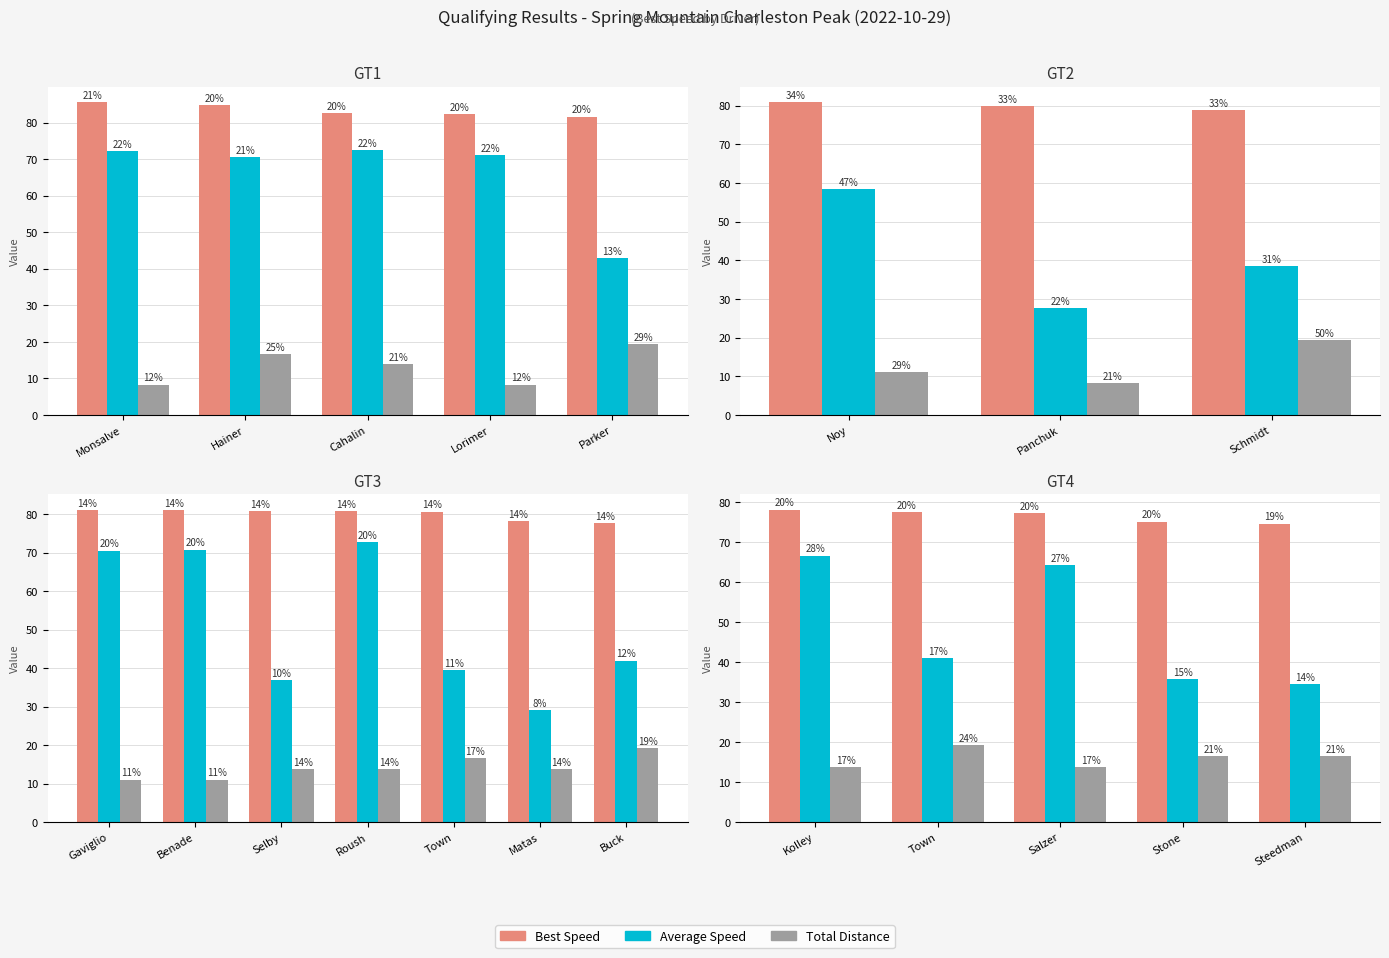

Which has a higher value, Kolley or Steedman?

Kolley